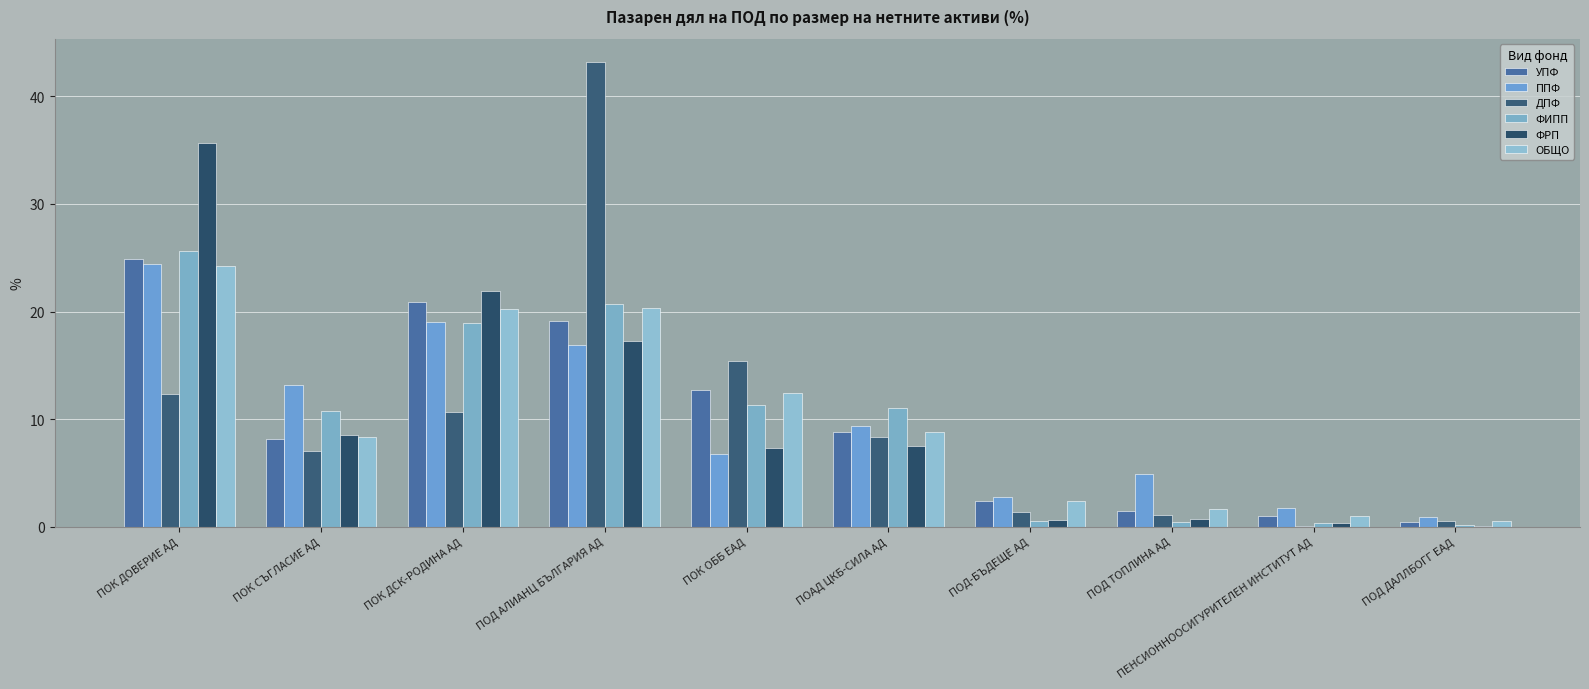

Which series has the largest range (max minus min)?

ДПФ